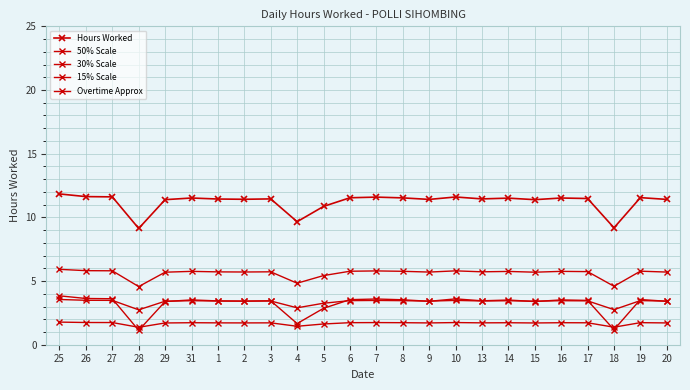

How many data points does each series have?

24